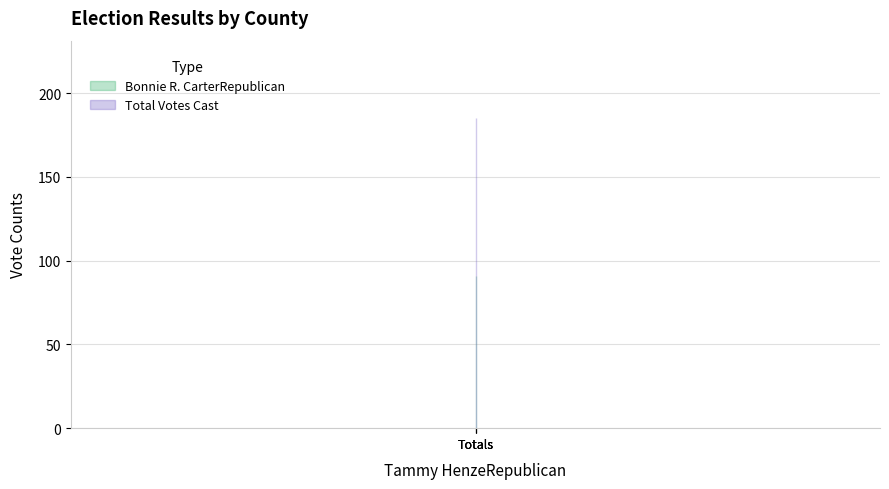

Rank the series by their average value, from highest to lowest.

Total Votes Cast, Bonnie R. CarterRepublican